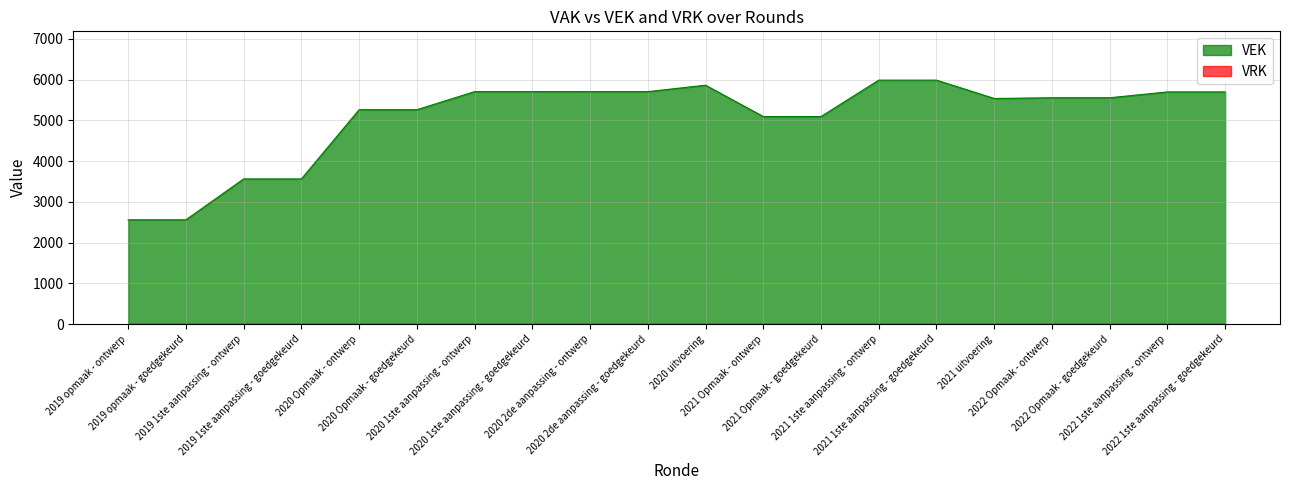

What is the greatest value displayed?

5985